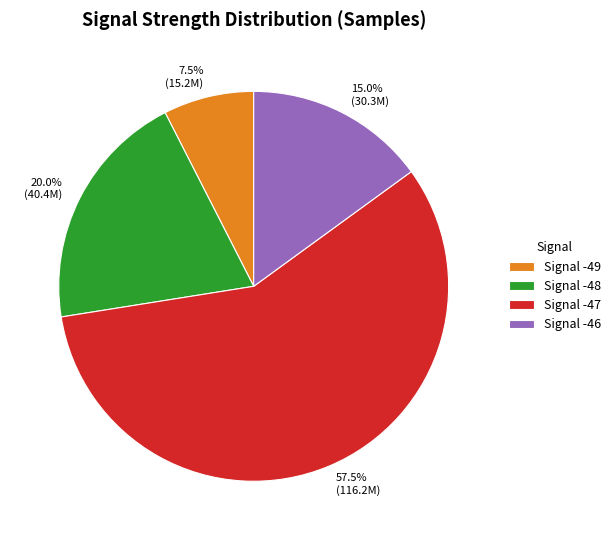

Is 7.5% (15.2M) the majority of the pie?

No